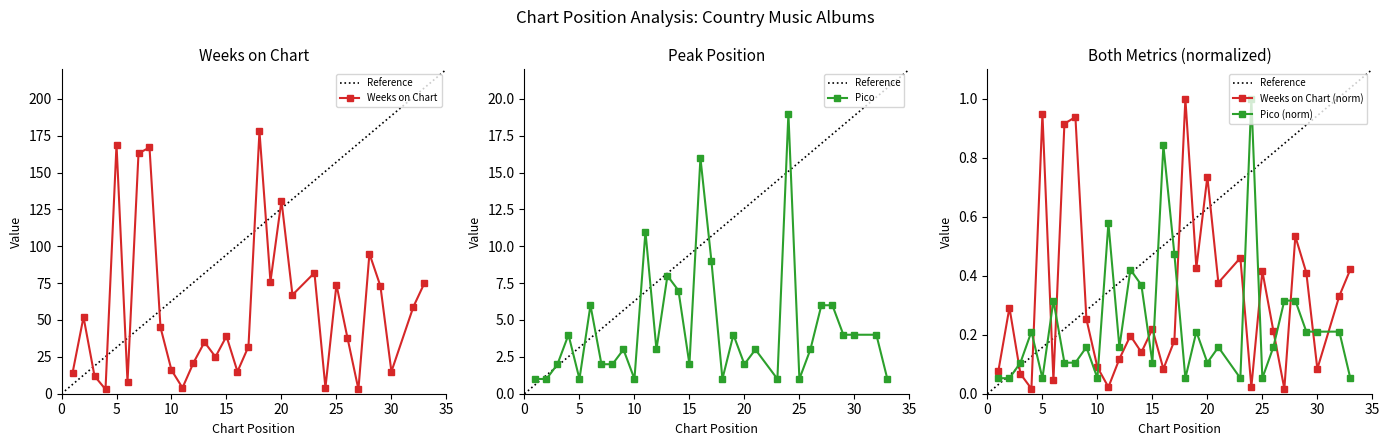

At how many categories does at least one series exceed 5?

9